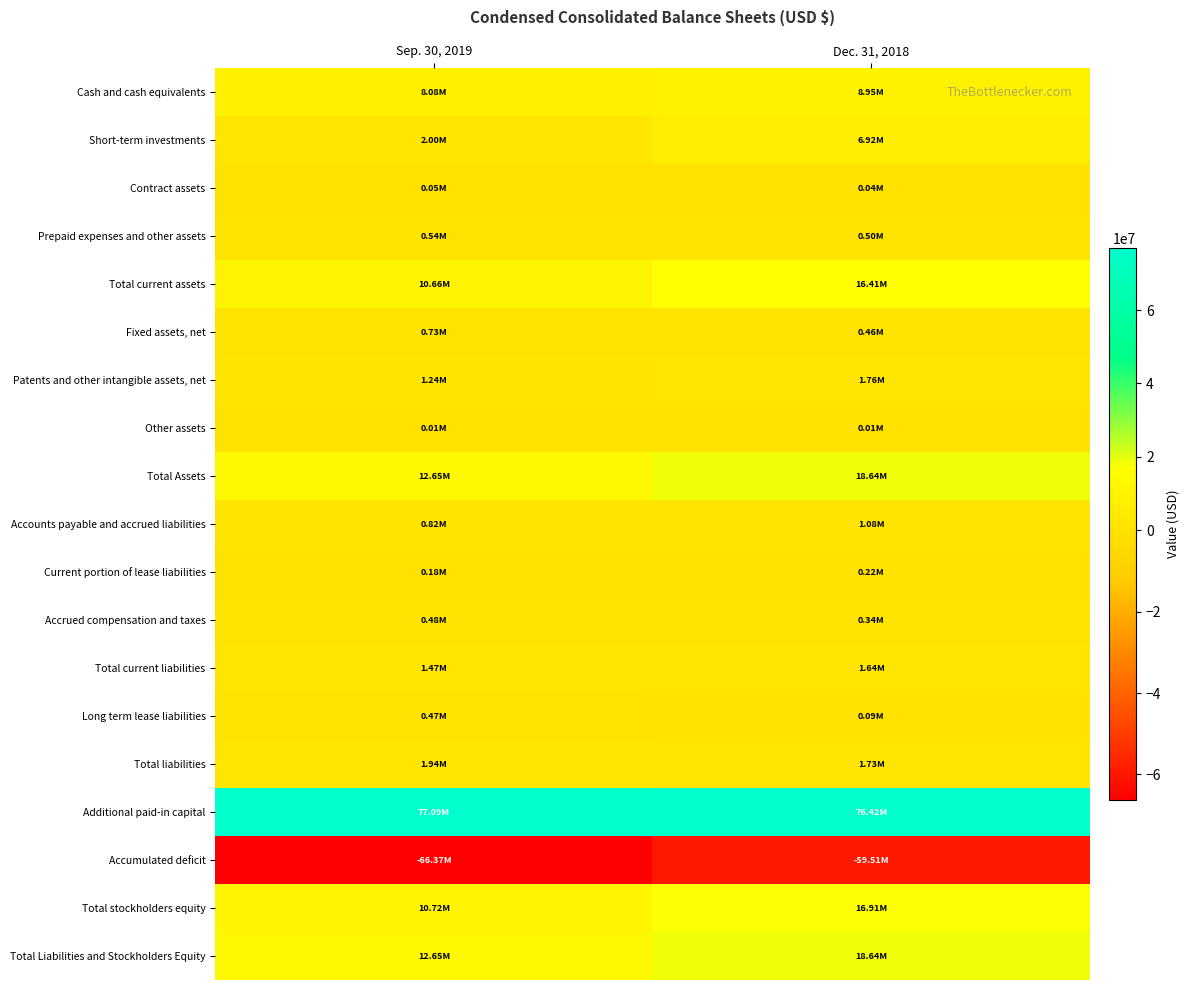

Reading left to right, list all the values displayed in this chart.

Cash and cash equivalents: Sep. 30, 2019=8077000	Dec. 31, 2018=8949000
Short-term investments: Sep. 30, 2019=1999000	Dec. 31, 2018=6923000
Contract assets: Sep. 30, 2019=53000	Dec. 31, 2018=39000
Prepaid expenses and other assets: Sep. 30, 2019=536000	Dec. 31, 2018=500000
Total current assets: Sep. 30, 2019=10665000	Dec. 31, 2018=16411000
Fixed assets, net: Sep. 30, 2019=734000	Dec. 31, 2018=457000
Patents and other intangible assets, net: Sep. 30, 2019=1244000	Dec. 31, 2018=1759000
Other assets: Sep. 30, 2019=10000	Dec. 31, 2018=10000
Total Assets: Sep. 30, 2019=12653000	Dec. 31, 2018=18637000
Accounts payable and accrued liabilities: Sep. 30, 2019=816000	Dec. 31, 2018=1080000
Current portion of lease liabilities: Sep. 30, 2019=176000	Dec. 31, 2018=216000
Accrued compensation and taxes: Sep. 30, 2019=477000	Dec. 31, 2018=341000
Total current liabilities: Sep. 30, 2019=1469000	Dec. 31, 2018=1637000
Long term lease liabilities: Sep. 30, 2019=467000	Dec. 31, 2018=91000
Total liabilities: Sep. 30, 2019=1936000	Dec. 31, 2018=1728000
Additional paid-in capital: Sep. 30, 2019=77088000	Dec. 31, 2018=76417000
Accumulated deficit: Sep. 30, 2019=-66374000	Dec. 31, 2018=-59511000
Total stockholders equity: Sep. 30, 2019=10717000	Dec. 31, 2018=16909000
Total Liabilities and Stockholders Equity: Sep. 30, 2019=12653000	Dec. 31, 2018=18637000